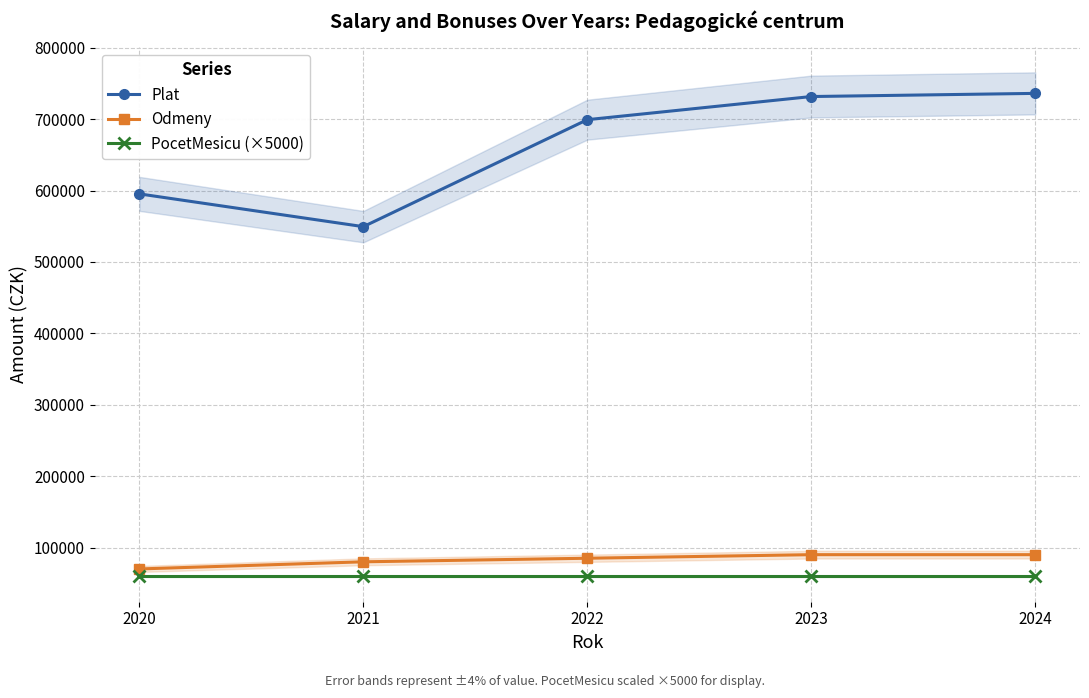

What is the sum of the PocetMesicu (×5000) values at 2022 and 2024?

120000